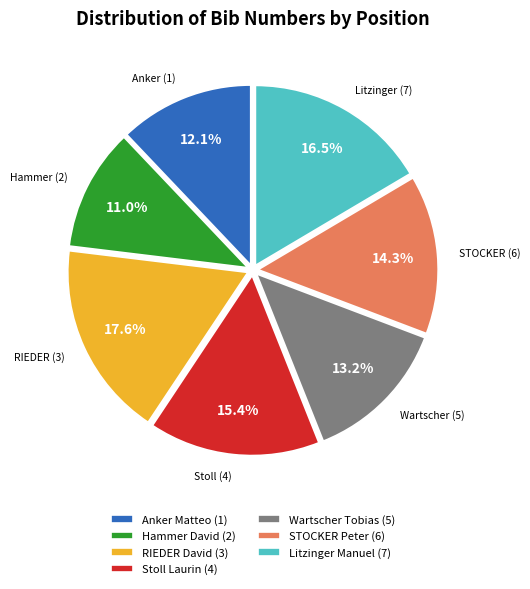

True or false: Stoll Laurin (4) accounts for 22% of the total.

False